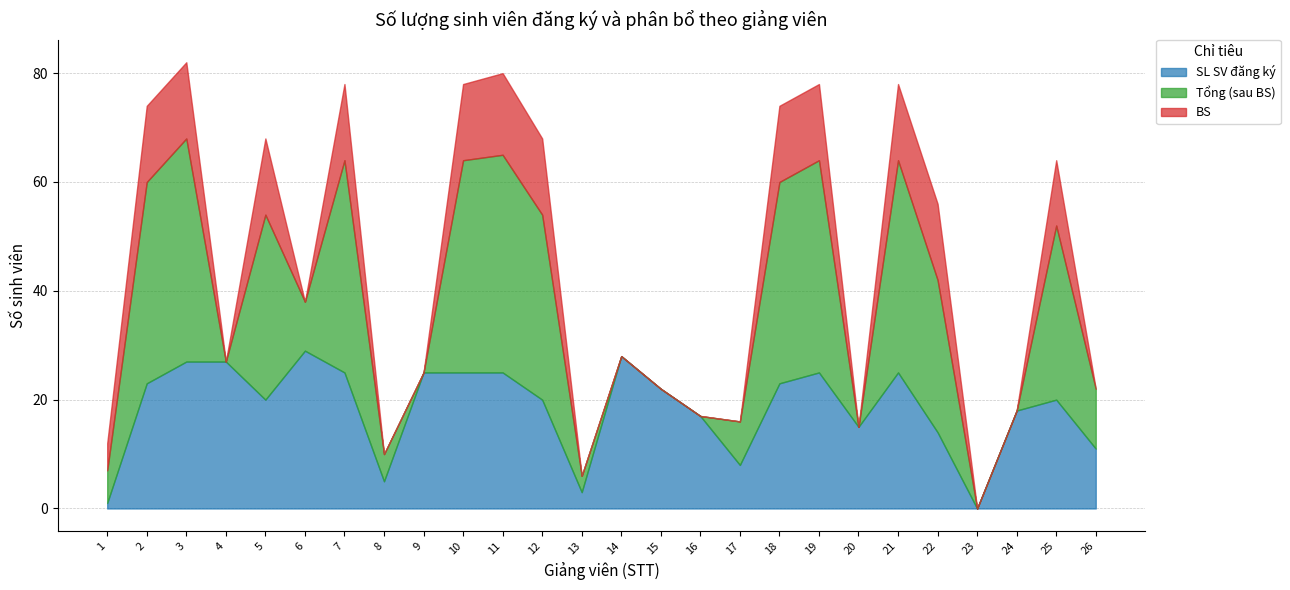

Reading left to right, extract all data points from this chart.

SL SV đăng ký: 1	23	27	27	20	29	25	5	25	25	25	20	3	28	22	17	8	23	25	15	25	14	0	18	20	11
Tổng (sau BS): 6	37	41	0	34	9	39	5	0	39	40	34	3	0	0	0	8	37	39	0	39	28	0	0	32	11
BS: 5	14	14	0	14	0	14	0	0	14	15	14	0	0	0	0	0	14	14	0	14	14	0	0	12	0